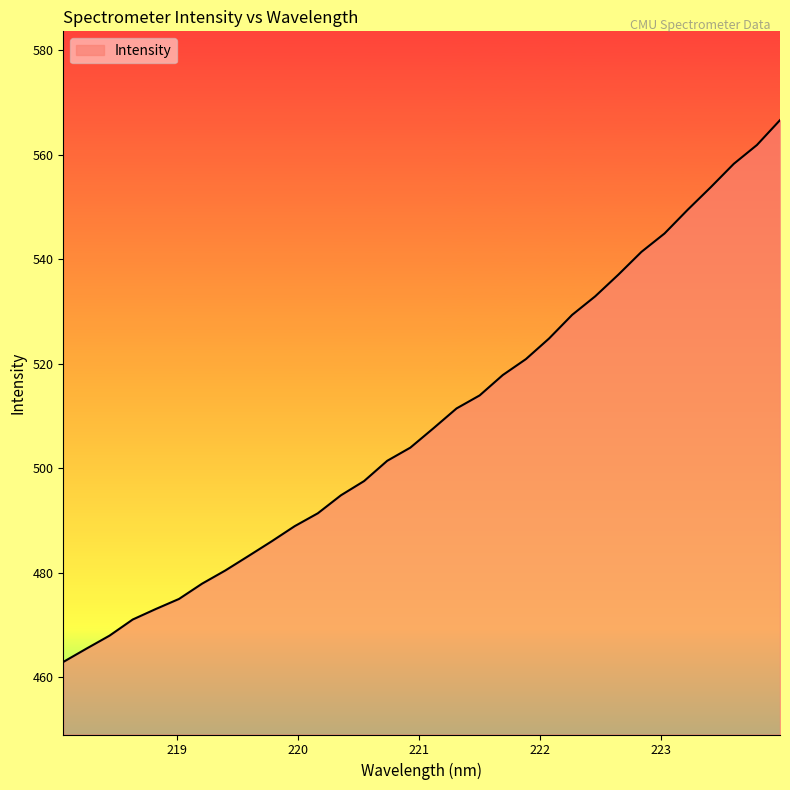

Reading right to left, list all the values displayed in this chart.

566.7	561.9	558.3	553.8	549.5	545.0	541.4	537.1	532.9	529.4	524.8	520.9	517.9	514.0	511.5	507.7	504.0	501.4	497.6	494.8	491.4	488.9	486.0	483.2	480.4	477.9	475.0	473.1	471.1	468.0	465.5	462.9